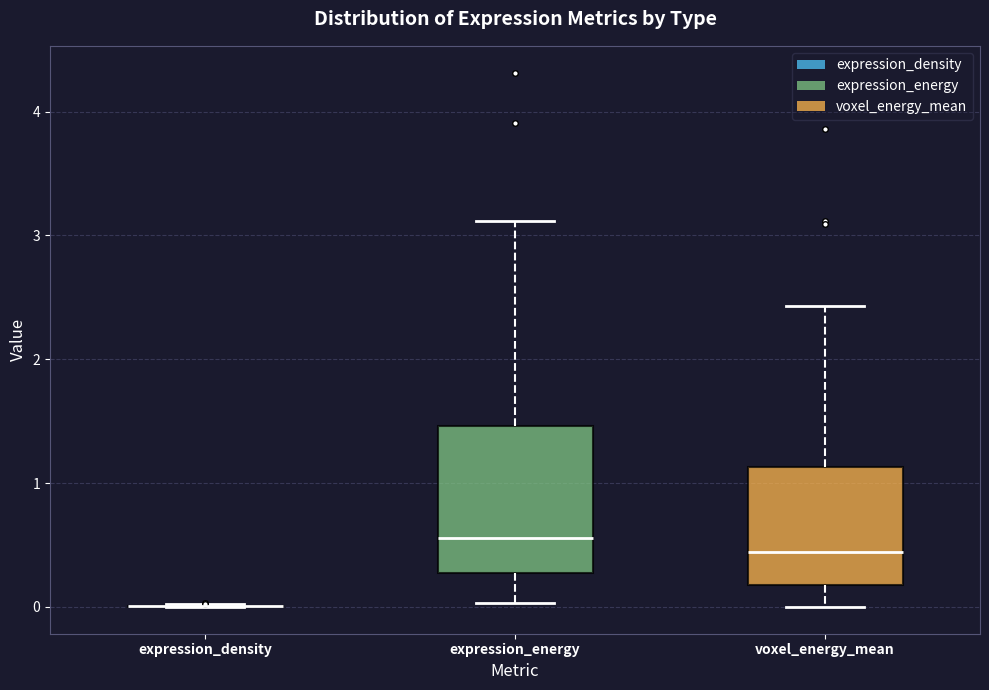

Reading left to right, read every box against the y-axis: the position of its median line, the range the box covers, and the ends of its whiskers. The values are not printed on the chart, so give them approximately, as read against the axis.

expression_density: box collapsed to a line at 0.0, whiskers 0.0 to 0.0
expression_energy: median 0.6, box 0.3 to 1.5, whiskers 0.0 to 3.1
voxel_energy_mean: median 0.4, box 0.2 to 1.1, whiskers 0.0 to 2.4